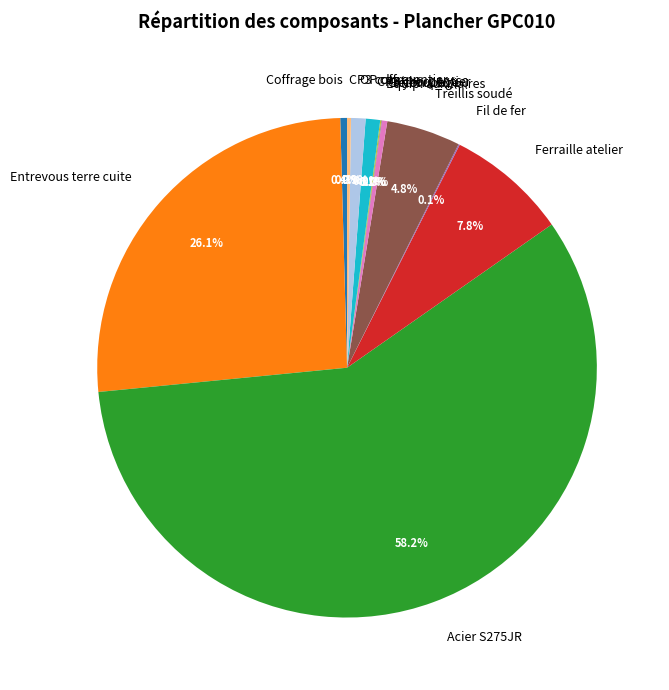

What is the ratio of the value at Treillis soudé to the value at Ferraille atelier?

0.6